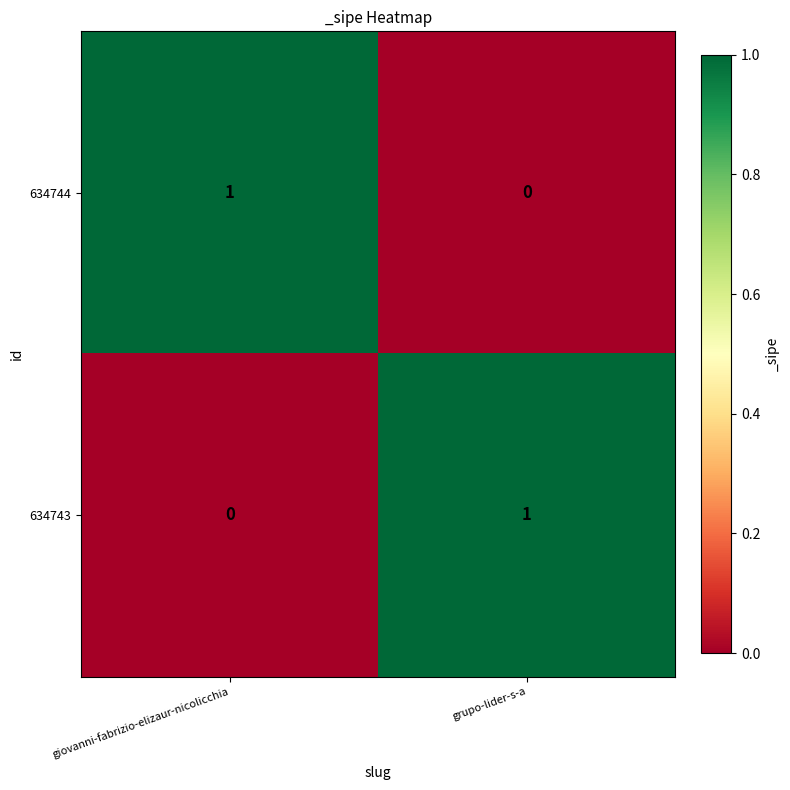

At which label is 634744 closest to 0?

grupo-lider-s-a